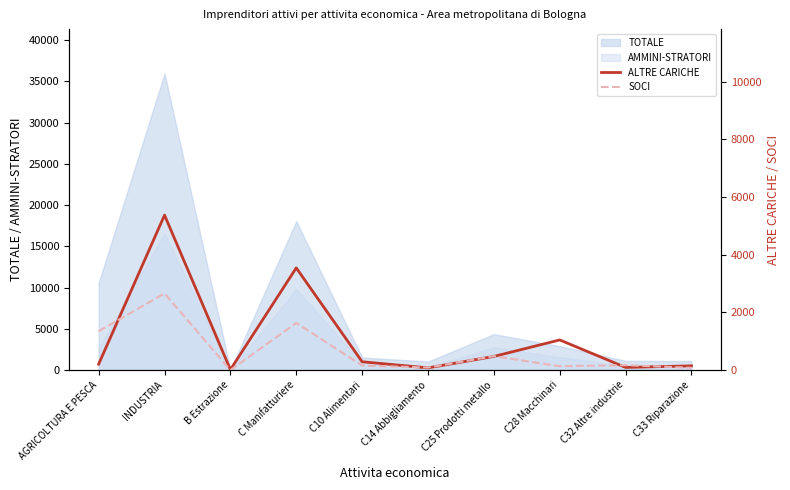

At which category does SOCI reach its first local valley?

B Estrazione